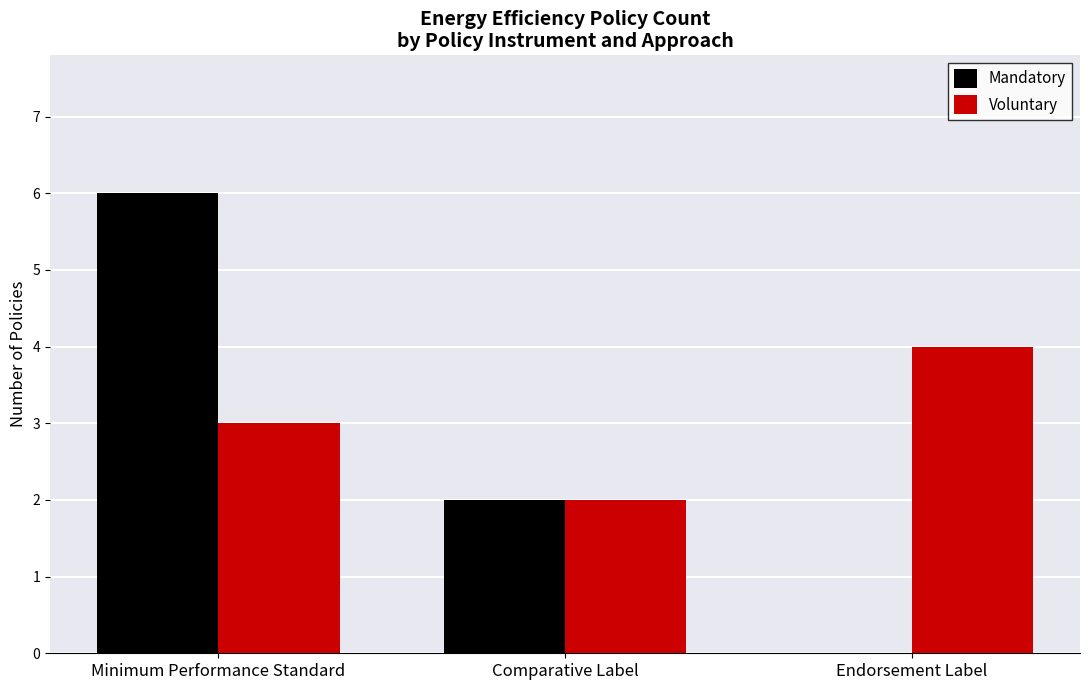

At which category is the sum across all series the highest?

Minimum Performance Standard